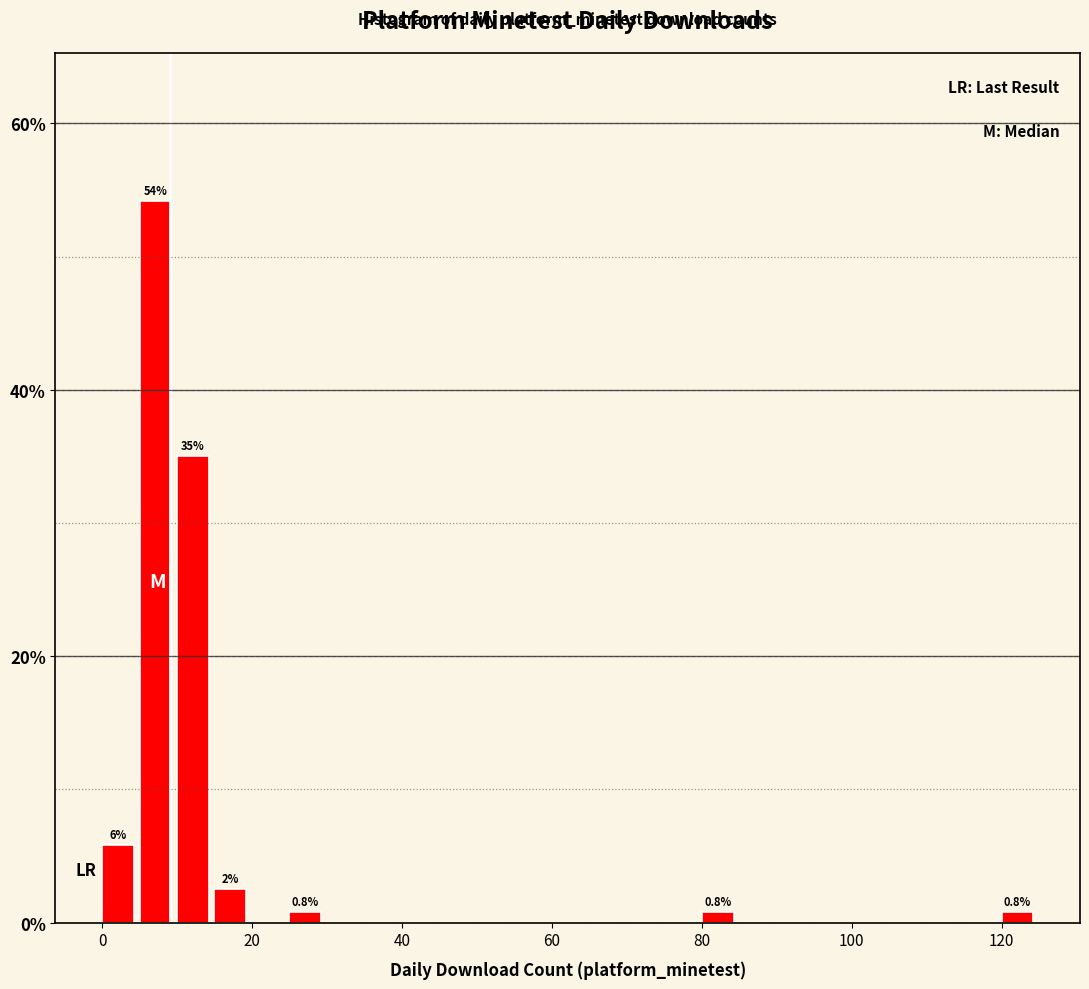

Around what value on the x-axis is the tallest bar? Give the approximate position of its centre, as read against the axis.

8